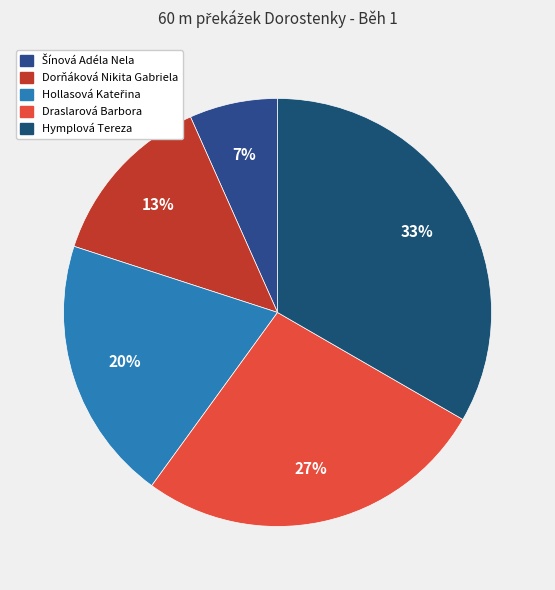

To the nearest percent, what is the difference between the largest and smallest slice percentages?

27%